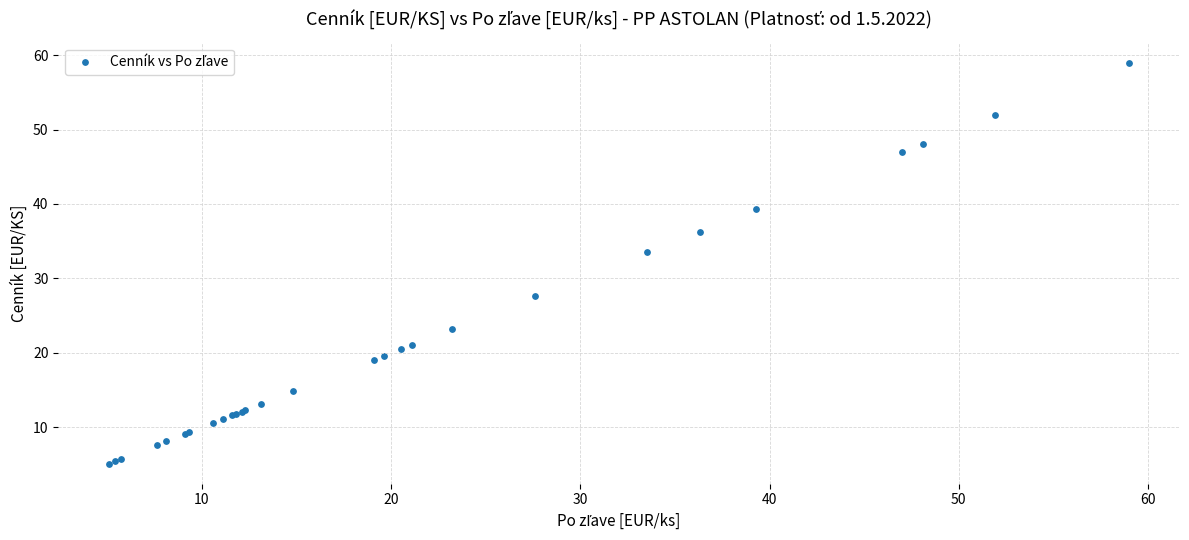

What Y value in the scatter plot is closest to 32?

33.5